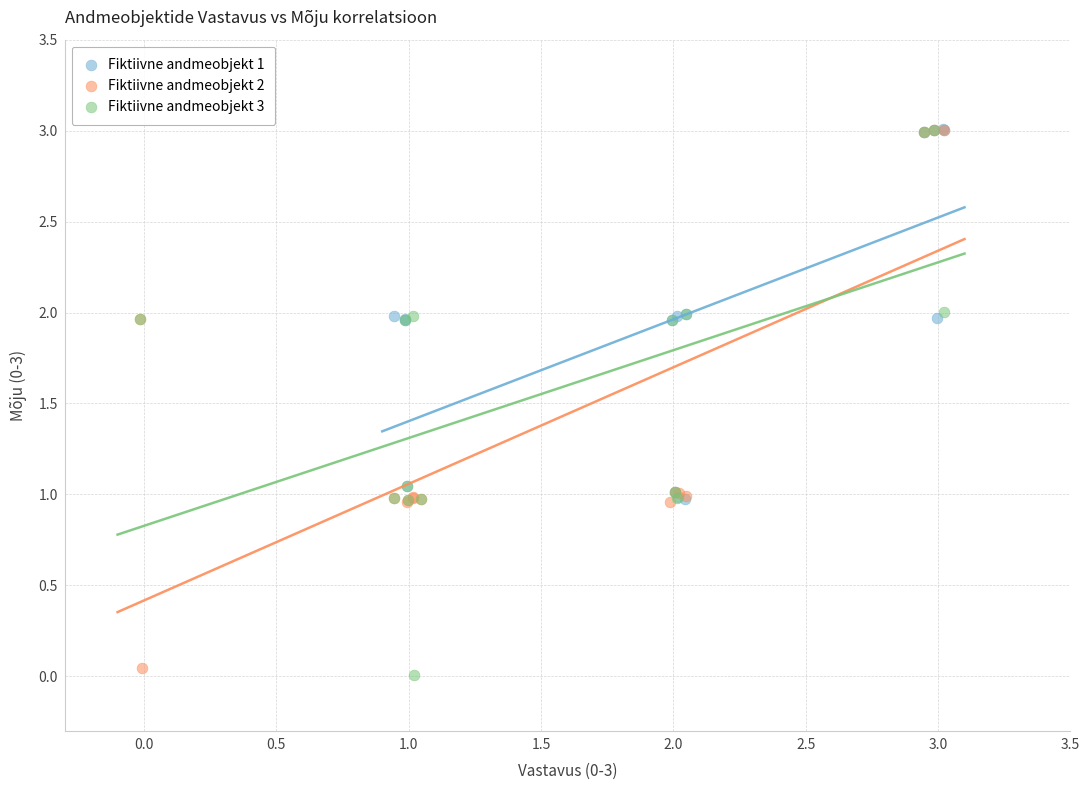

What are all the series names shown in the legend?

Fiktiivne andmeobjekt 1, Fiktiivne andmeobjekt 2, Fiktiivne andmeobjekt 3